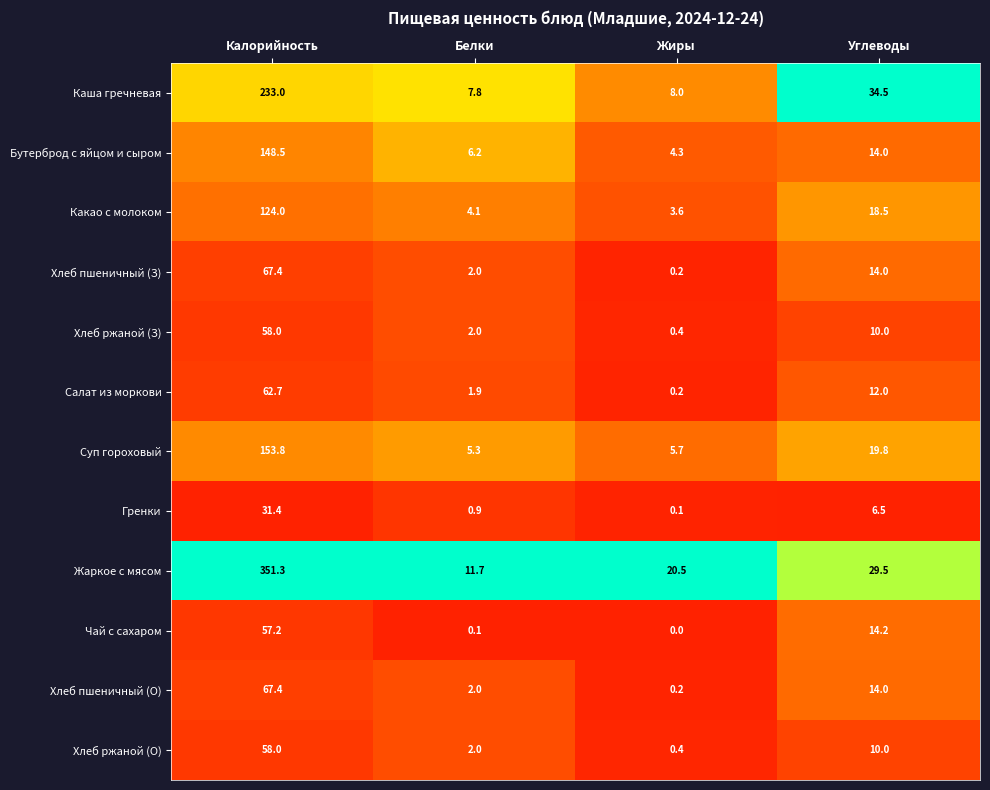

Which series has the largest total across all categories?

Жаркое с мясом